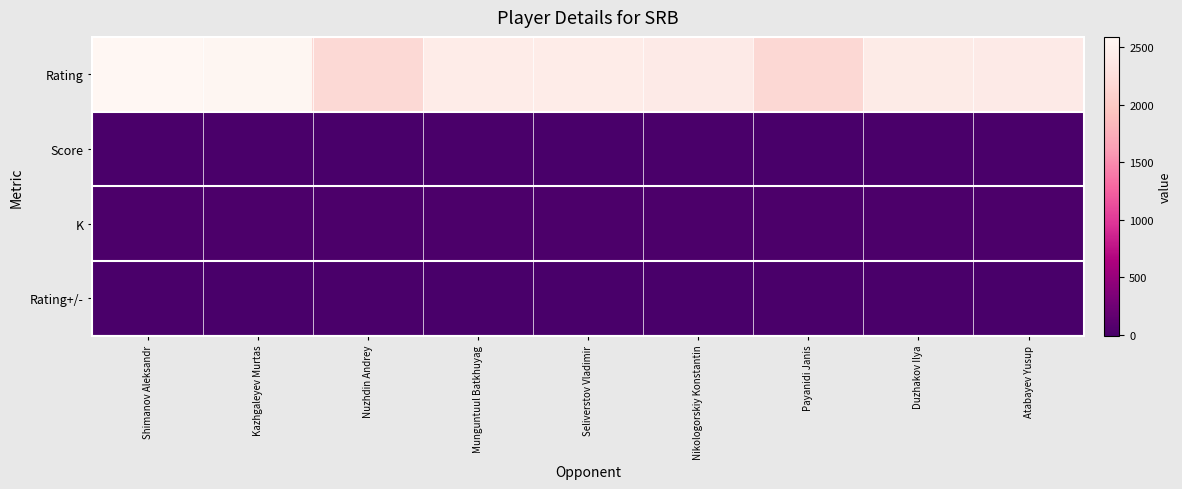

What is the maximum value shown in the chart?

2591